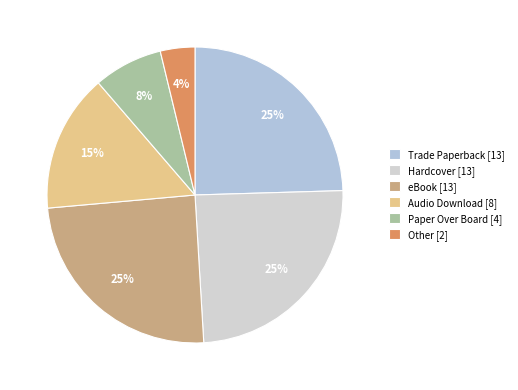

To the nearest percent, what portion does Paper Over Board represent?

8%